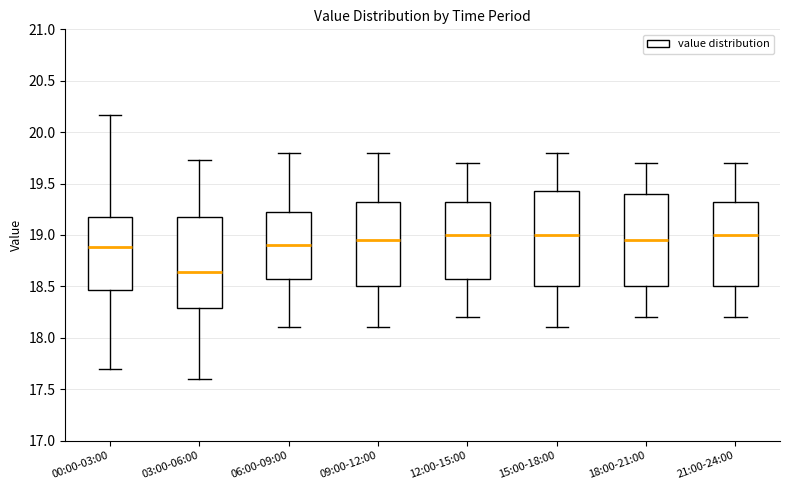

Reading left to right, read every box against the y-axis: the position of its median line, the range the box covers, and the ends of its whiskers. The values are not printed on the chart, so give them approximately, as read against the axis.

00:00-03:00: median 18.90, box 18.45 to 19.15, whiskers 17.70 to 20.15
03:00-06:00: median 18.65, box 18.30 to 19.20, whiskers 17.60 to 19.75
06:00-09:00: median 18.90, box 18.60 to 19.25, whiskers 18.10 to 19.80
09:00-12:00: median 18.95, box 18.50 to 19.35, whiskers 18.10 to 19.80
12:00-15:00: median 19.00, box 18.60 to 19.35, whiskers 18.20 to 19.70
15:00-18:00: median 19.00, box 18.50 to 19.45, whiskers 18.10 to 19.80
18:00-21:00: median 18.95, box 18.50 to 19.40, whiskers 18.20 to 19.70
21:00-24:00: median 19.00, box 18.50 to 19.35, whiskers 18.20 to 19.70